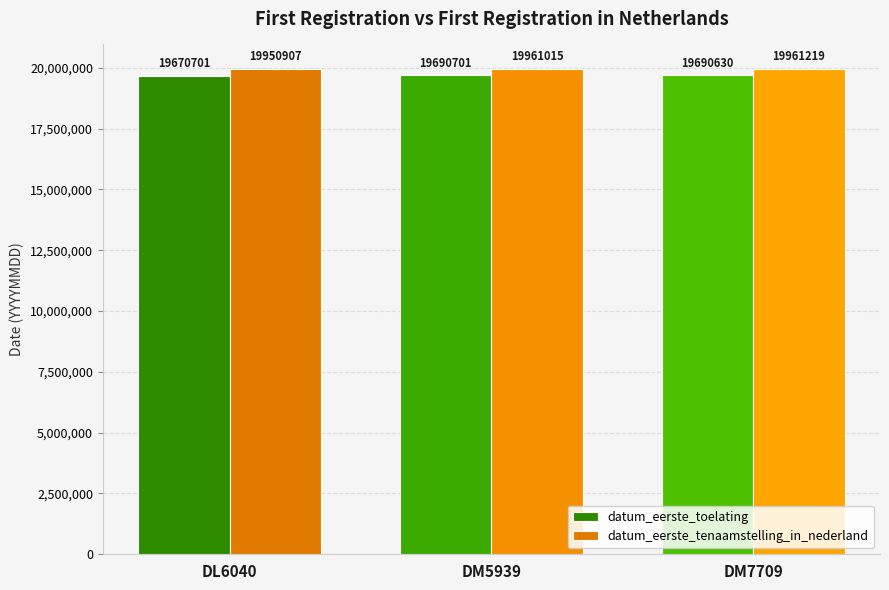

Which series has the largest range (max minus min)?

datum_eerste_toelating